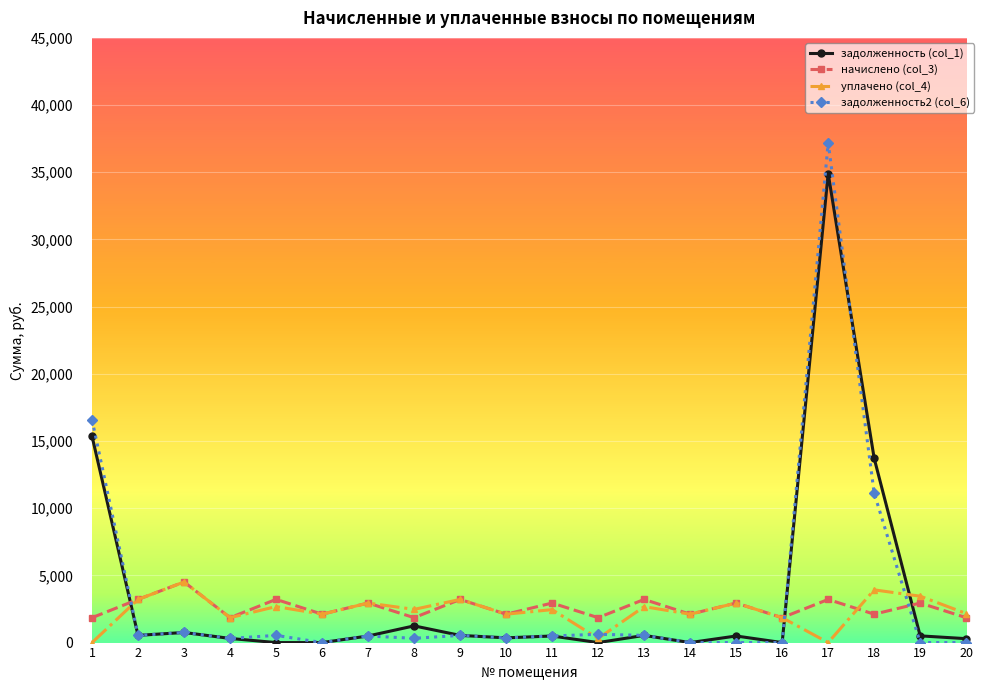

True or false: уплачено (col_4) has more than 2 interior local peaks.

True